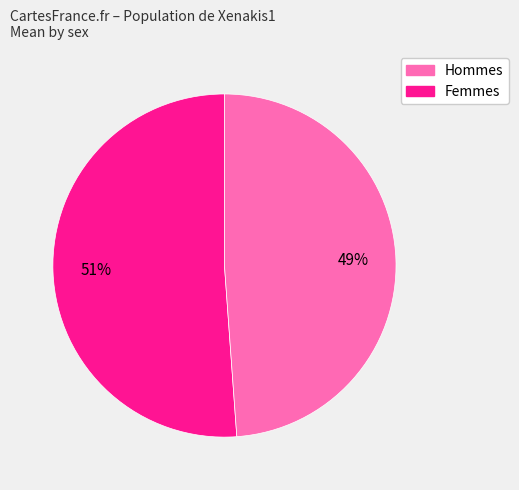

Is the sum of Femmes and Hommes greater than half?

Yes